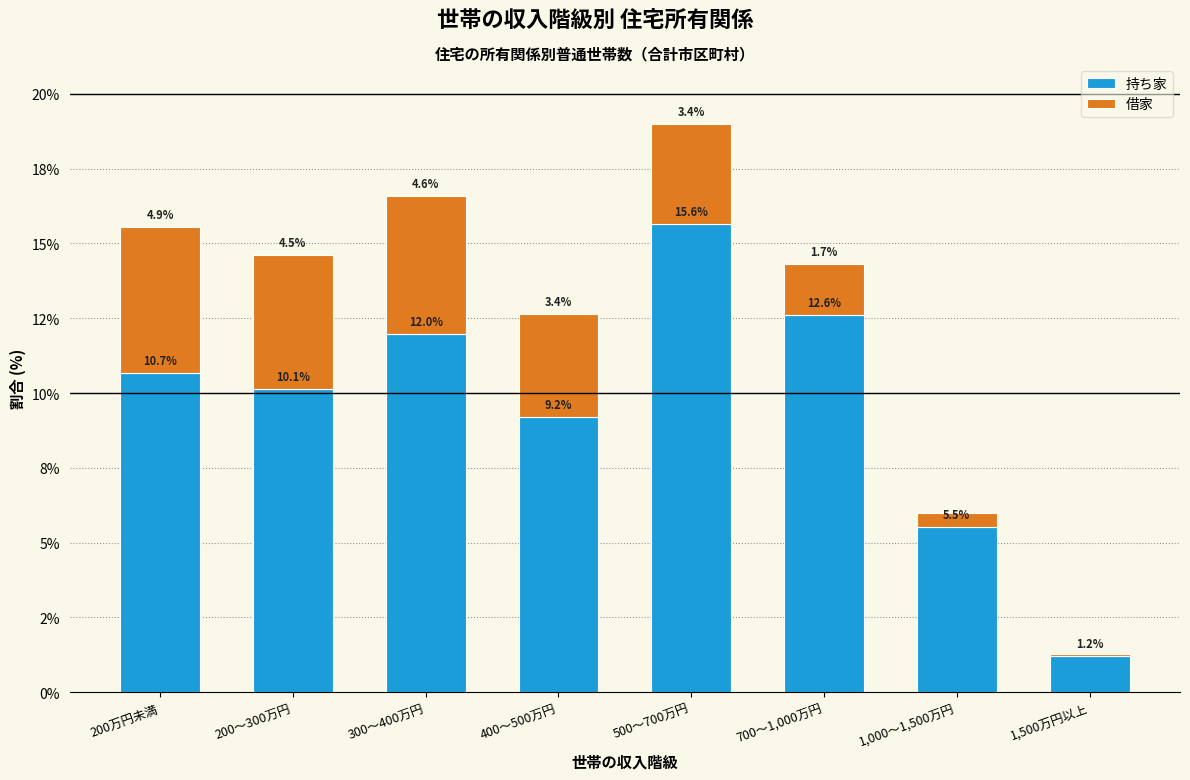

Are the bars horizontal?

No